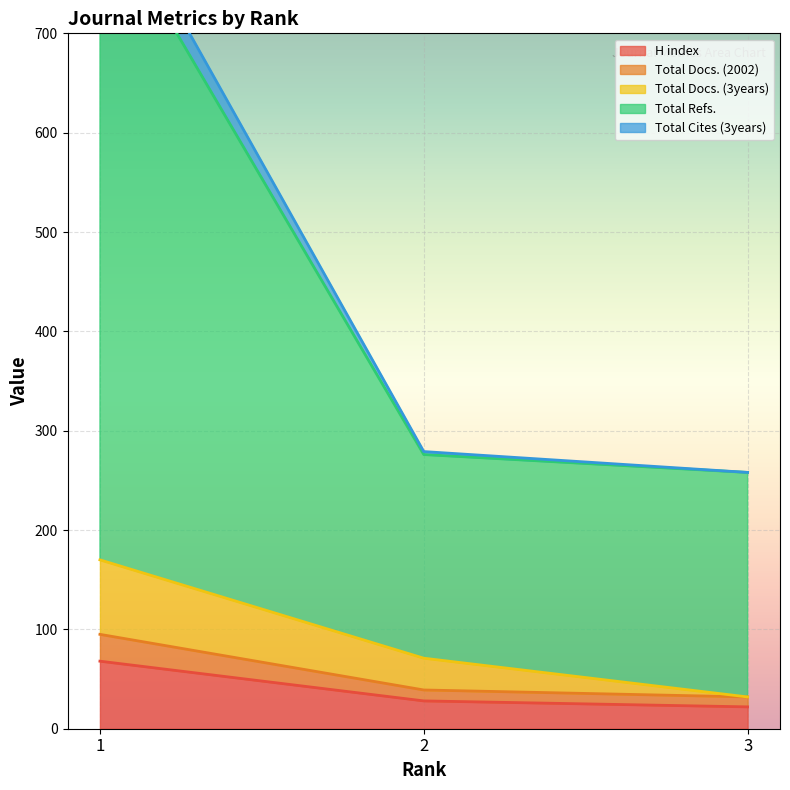

Rank the categories by H index value from lowest to highest.

3, 2, 1